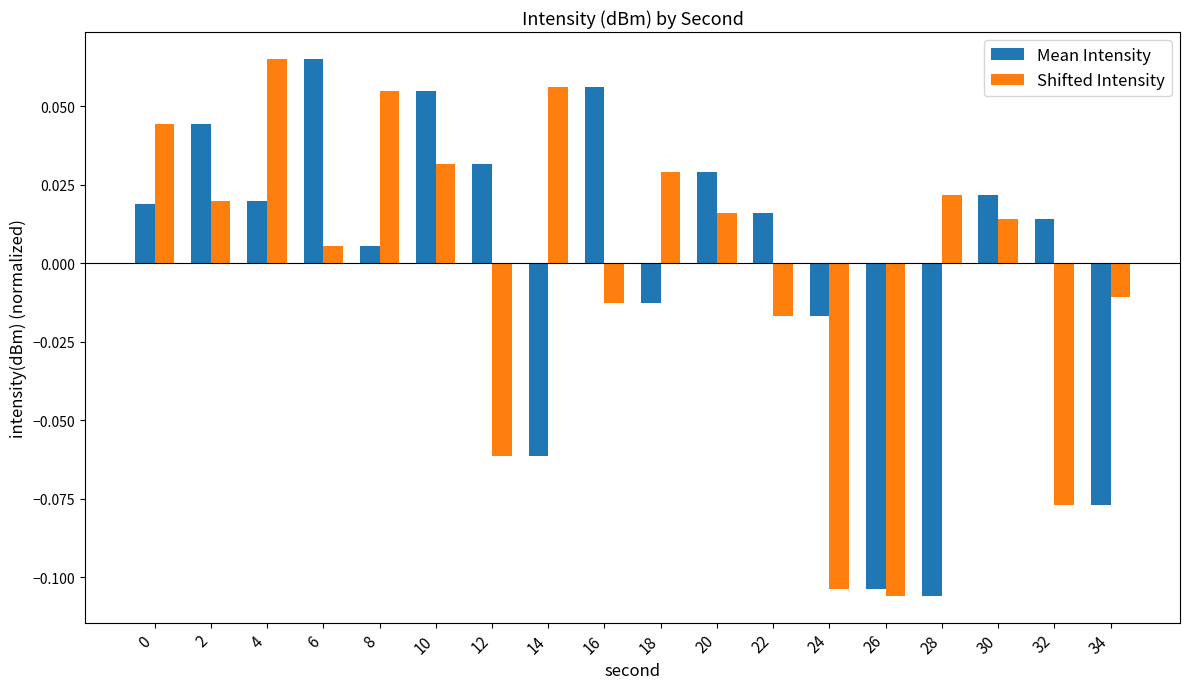

The Mean Intensity series shows 0.0 at 16. True or false?

False